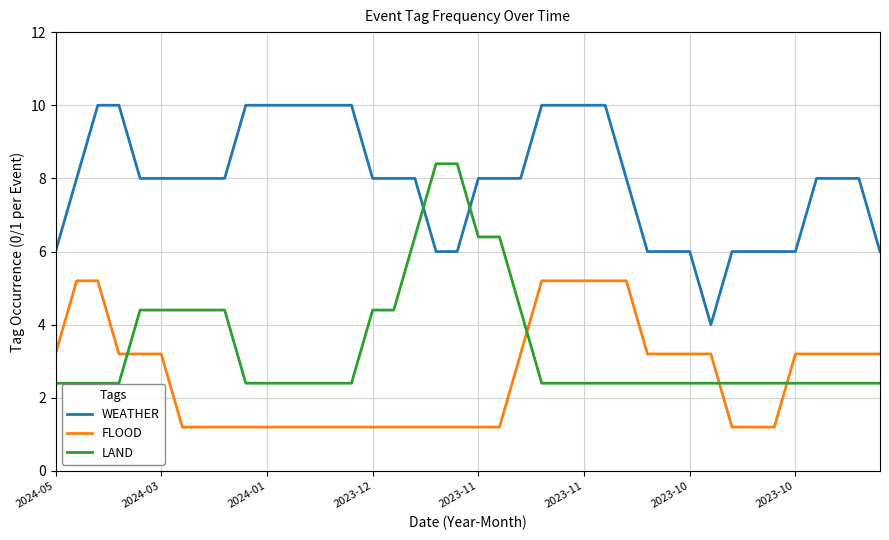

What is the difference between the maximum and minimum values in the LAND series?

6.0